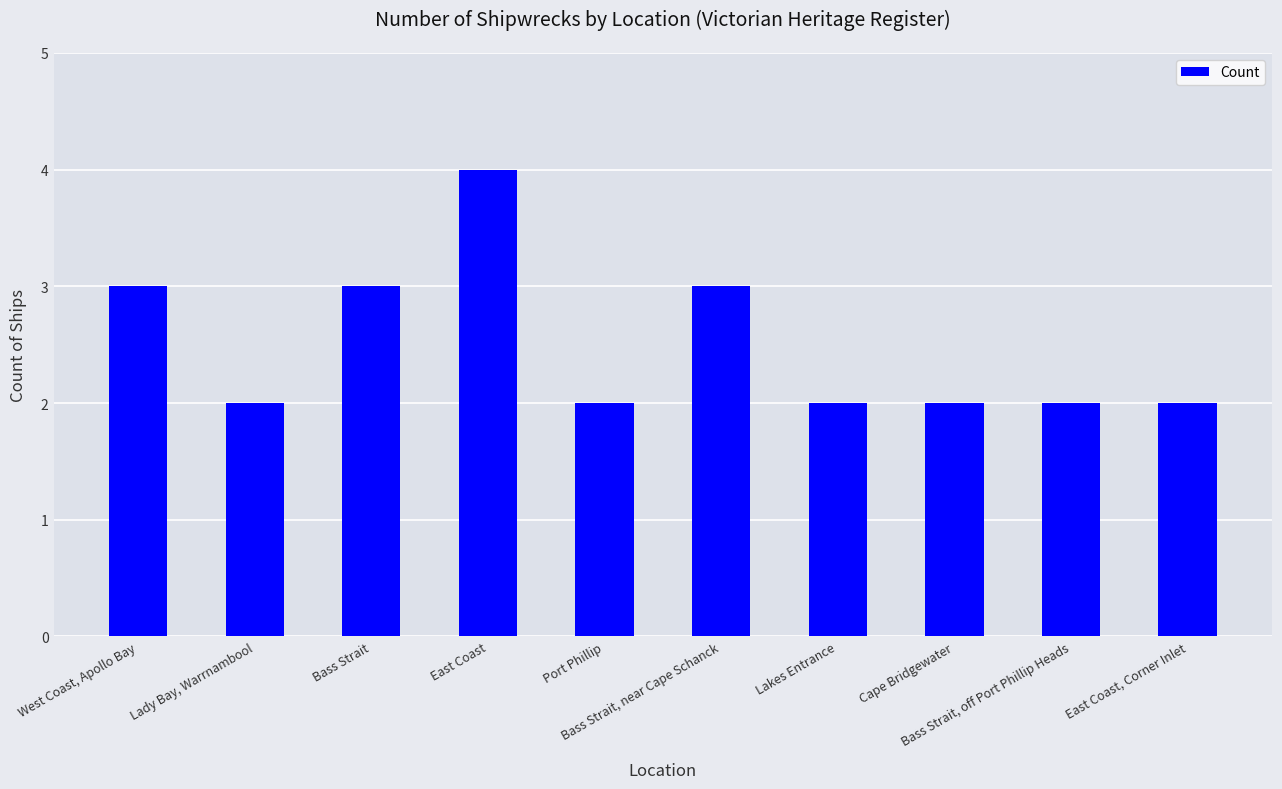

What is the sum of the values at Lady Bay, Warrnambool and East Coast, Corner Inlet?

4